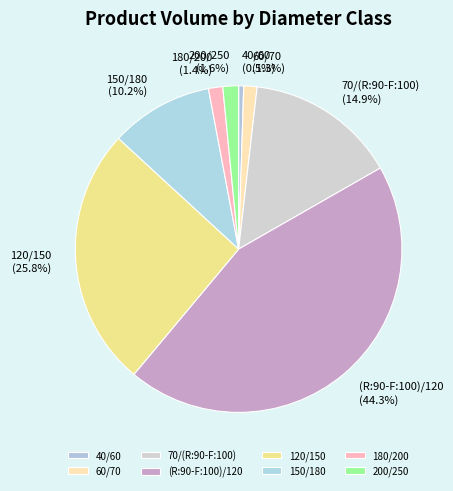

Combined, what portion of the pie is 40/60 and 150/180?

10.7%